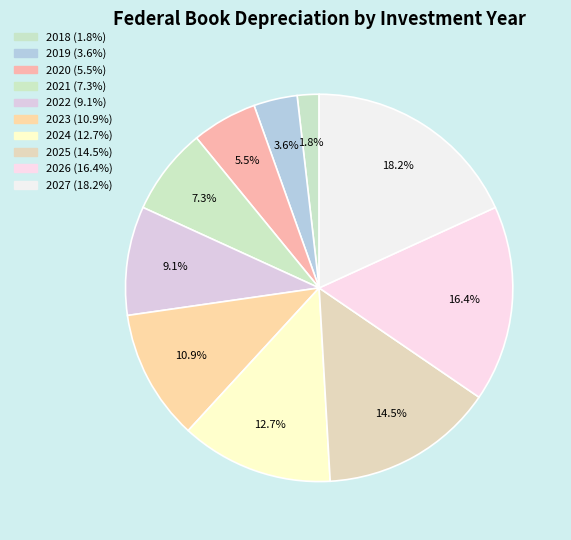

What percentage is the 2026 slice, to the nearest percent?

16%